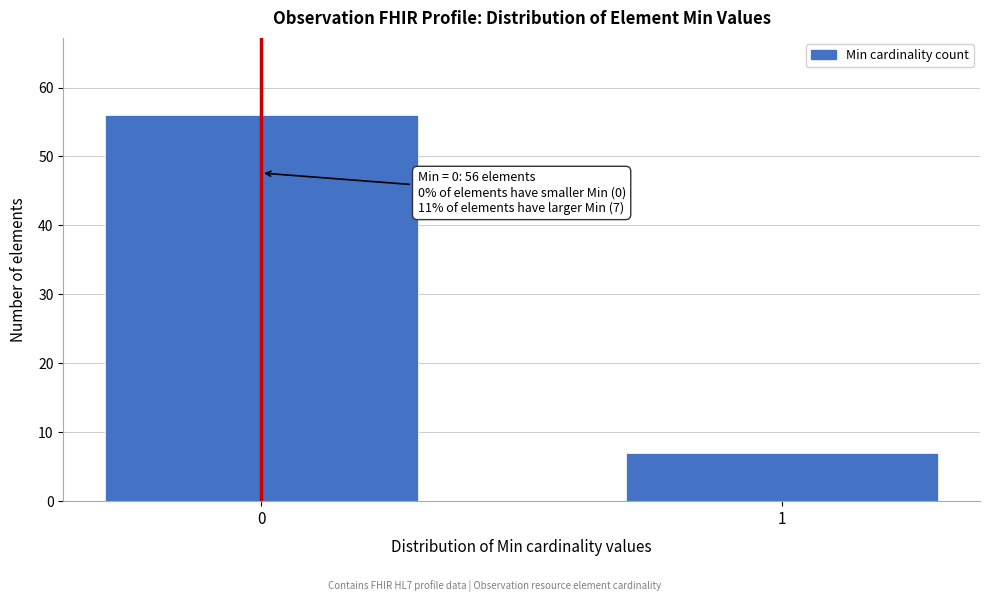

Reading right to left, transcribe all the data shown in this chart.

7	56